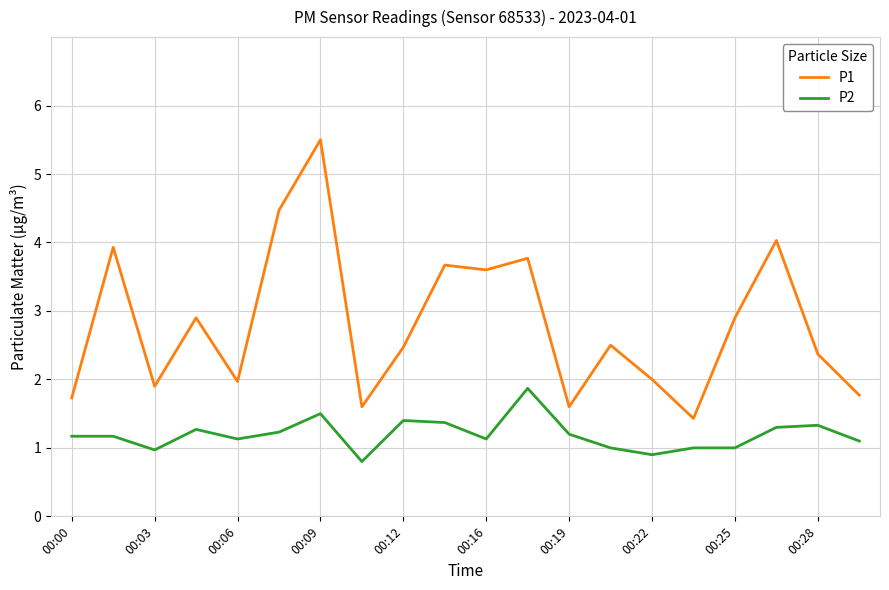

Does the chart have visible grid lines?

Yes